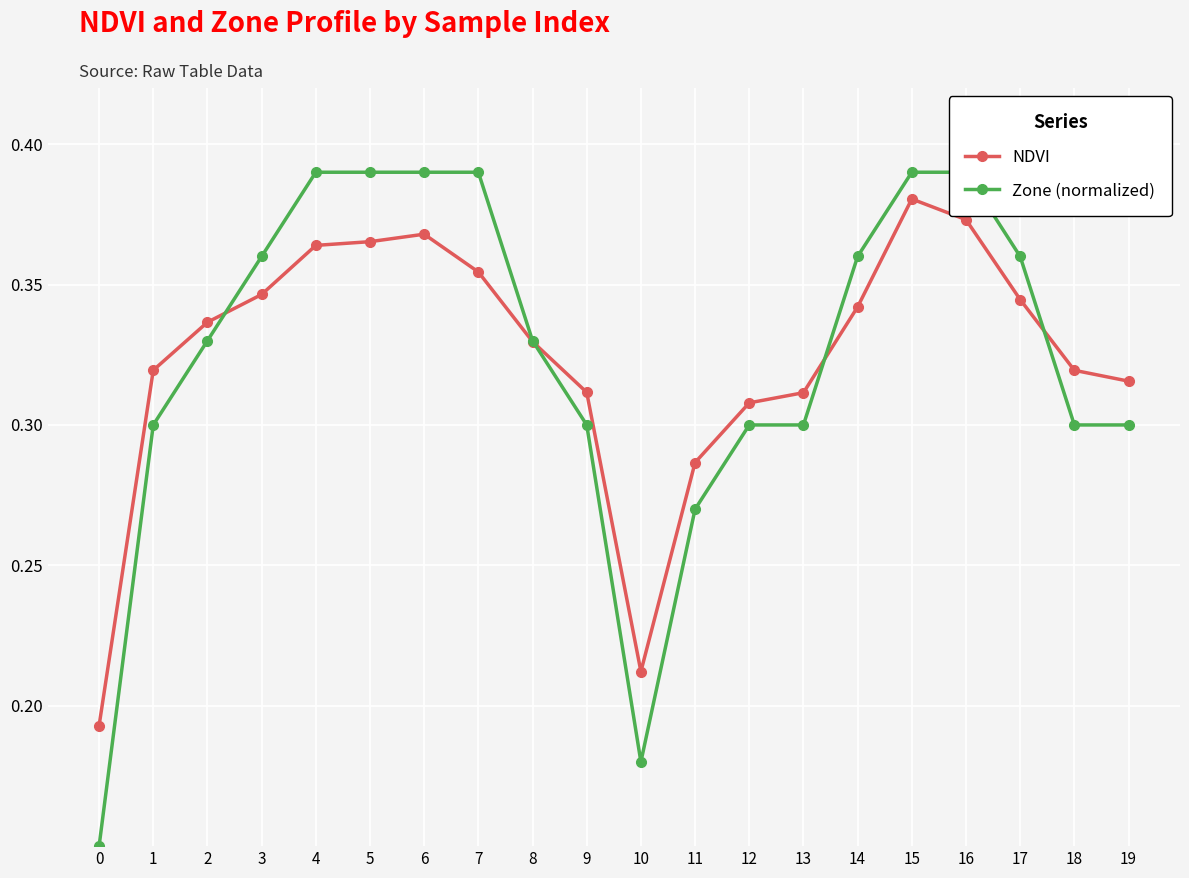

Does the chart display data point markers on the line(s)?

Yes